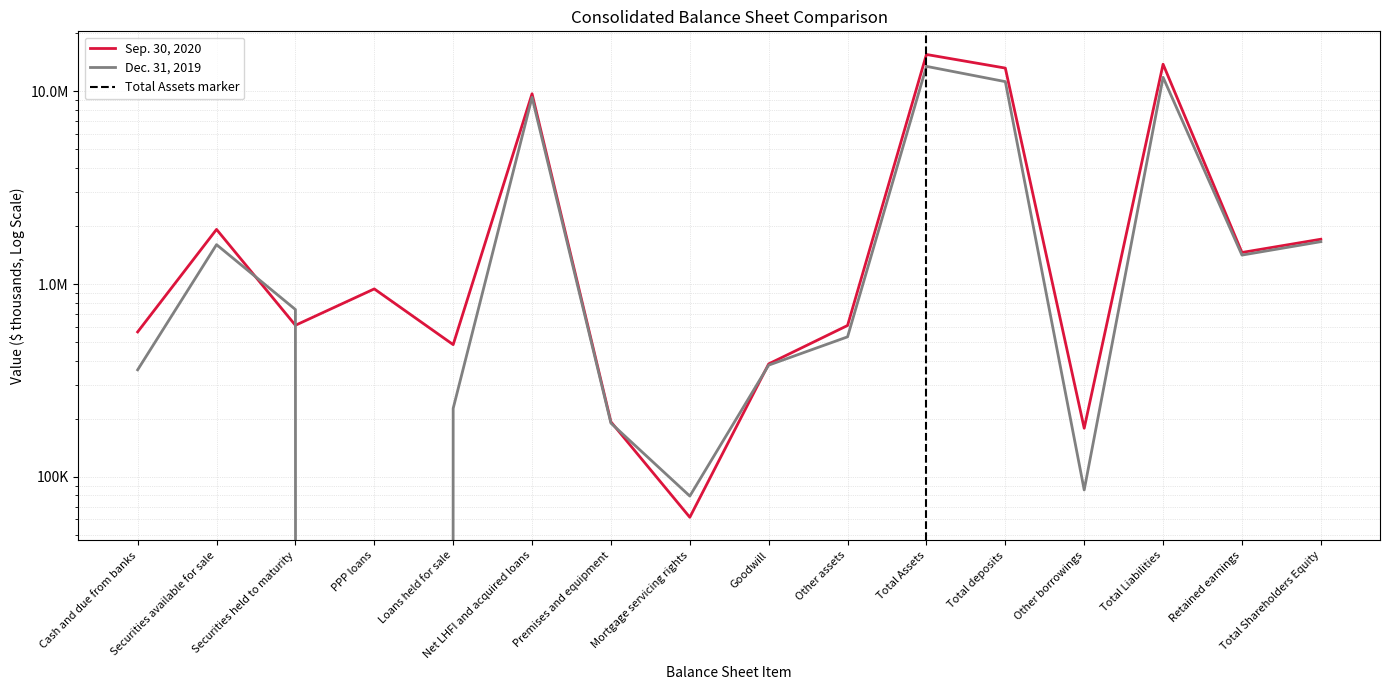

True or false: Sep. 30, 2020 has a value of 7097500 at Total Assets.

False